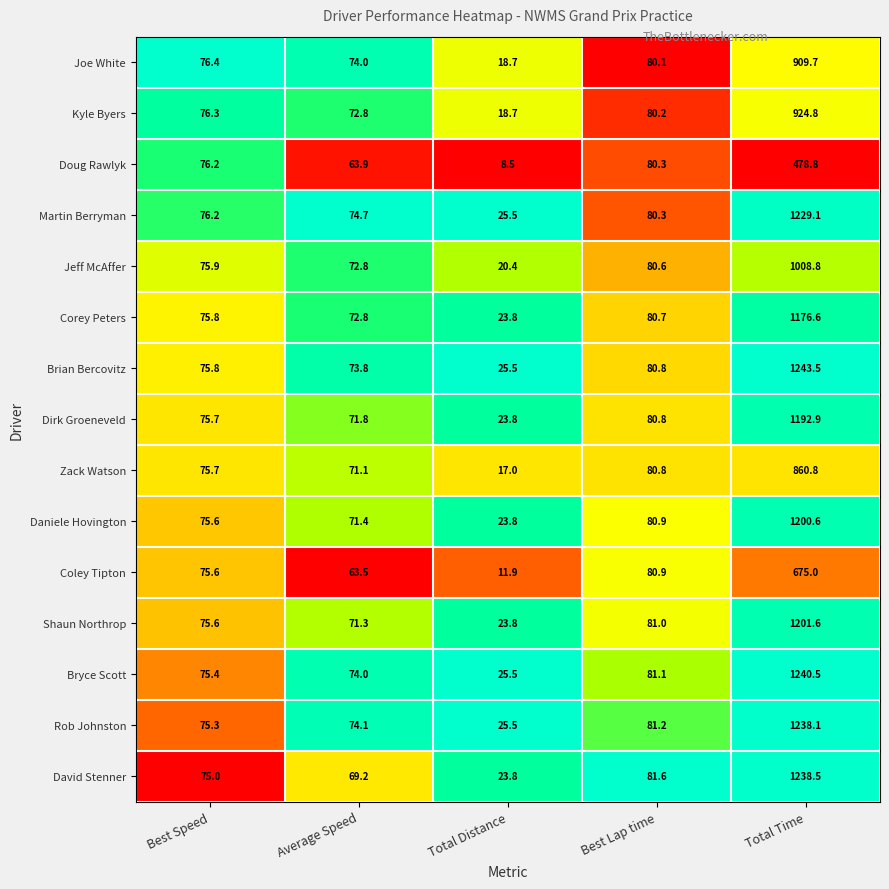

Which series has the largest range (max minus min)?

Brian Bercovitz